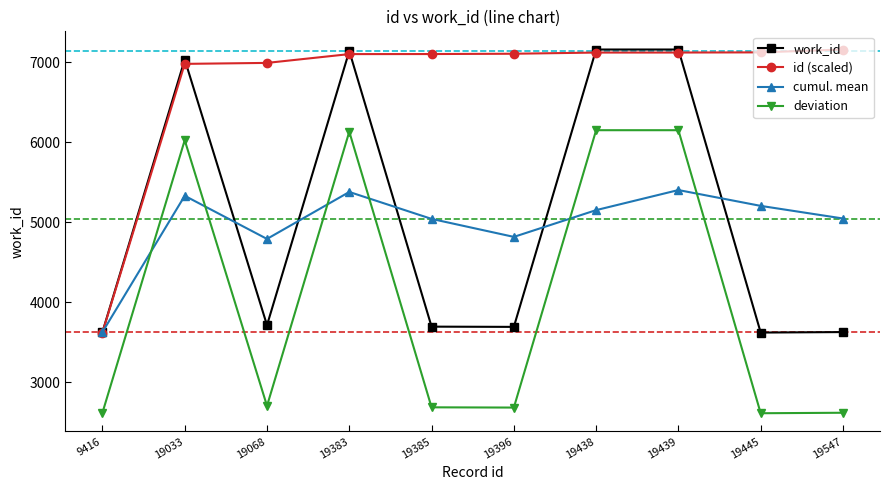

How many lines are shown in the chart?

4